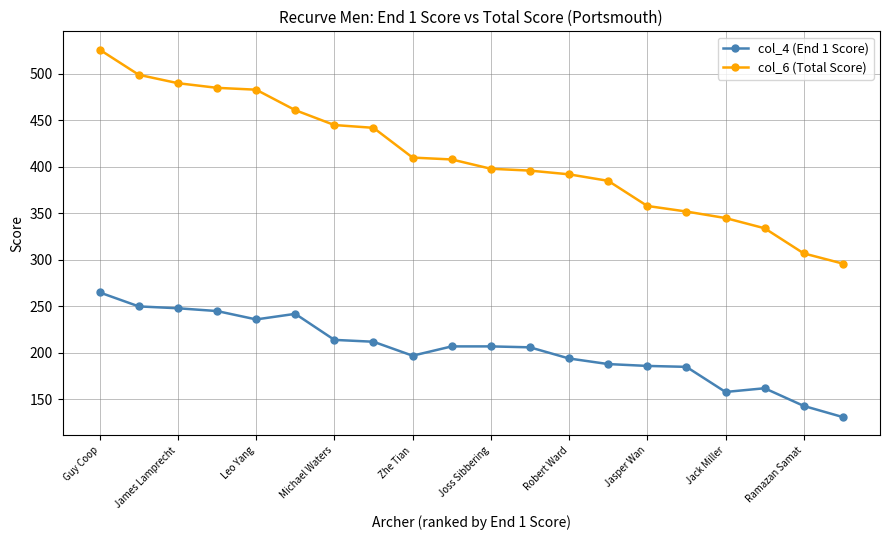

Which series has the largest total across all categories?

col_6 (Total Score)